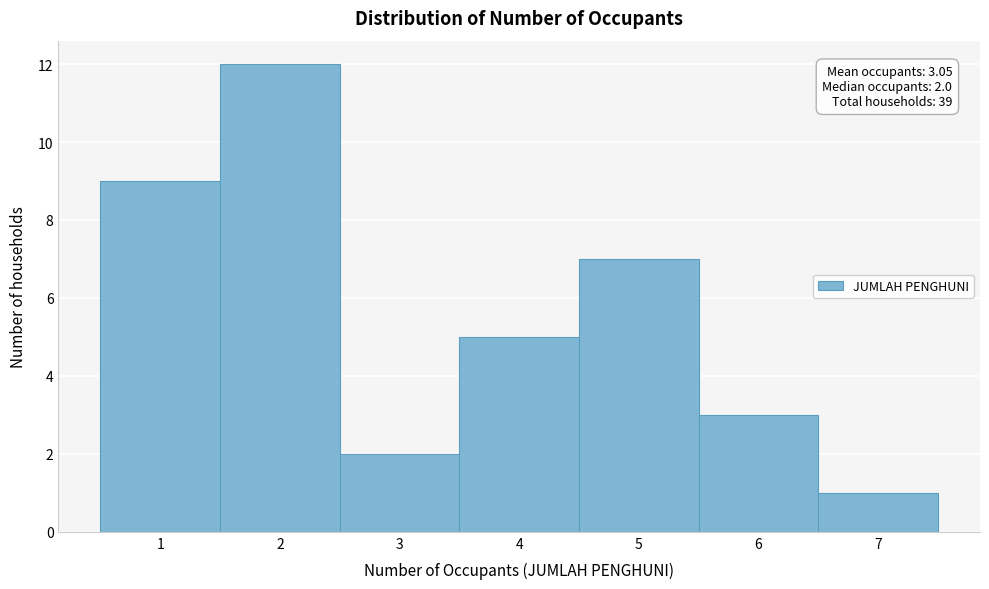

Over which range of the x-axis is the bar tallest?

1.5 to 2.5